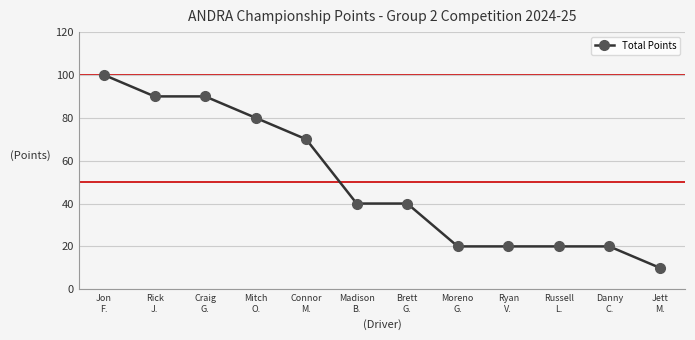

What position from the left is Moreno
G.?

8